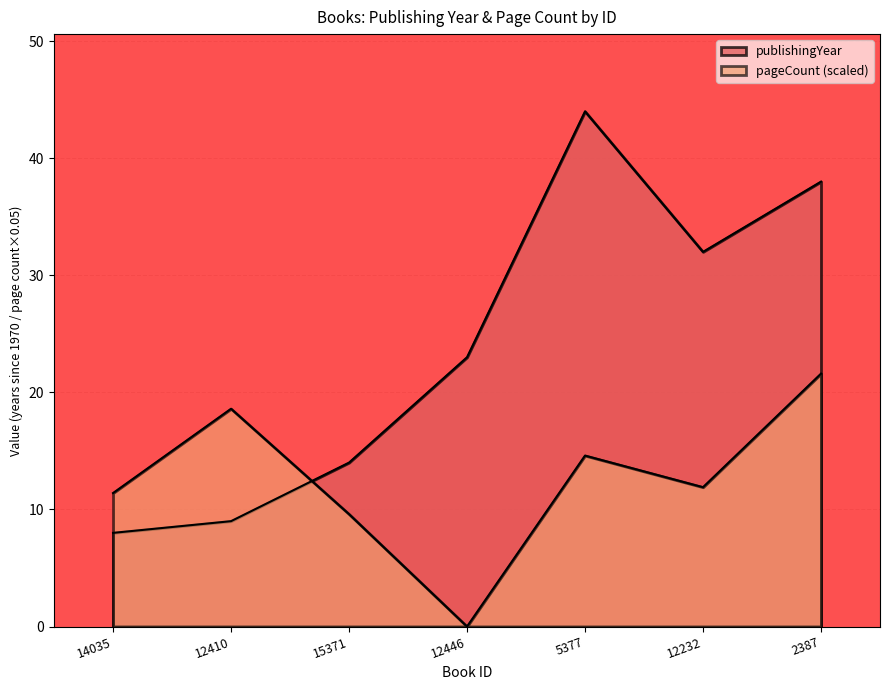

What is the maximum value for publishingYear?

44.0